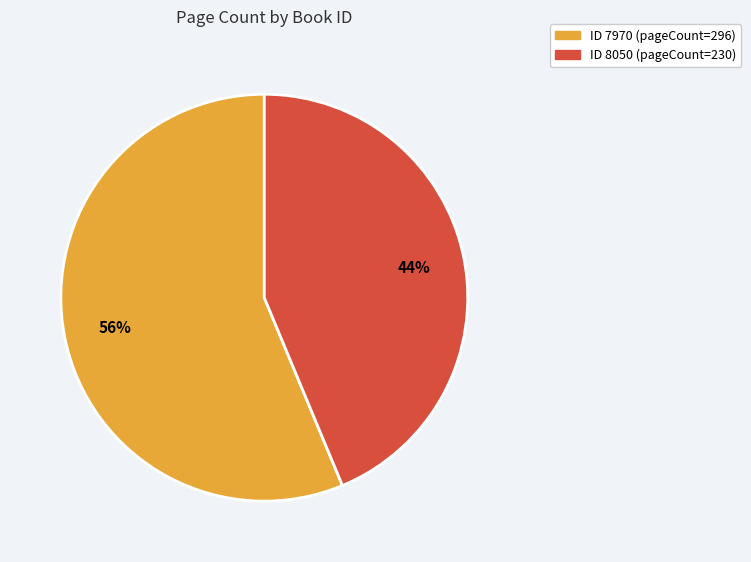

Is there any slice that represents more than half of the pie?

Yes